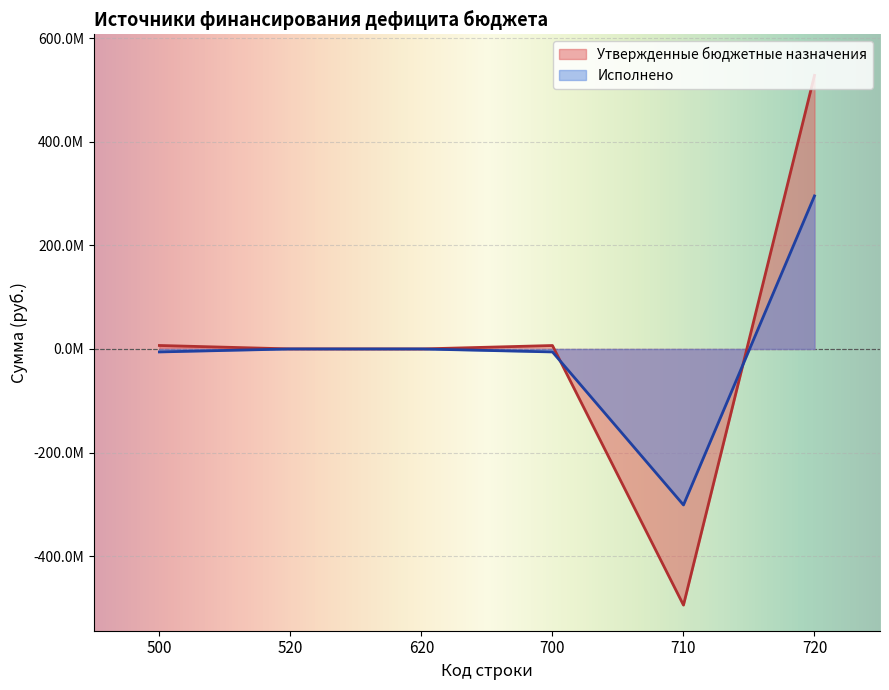

Reading left to right, list all the values displayed in this chart.

Утвержденные бюджетные назначения: 6700822.1	78371.0	0.0	6622451.1	-494444465.7	528139645.5
Исполнено: -5753341.9	0.0	0.0	-5753341.9	-301129393.9	295376052.0